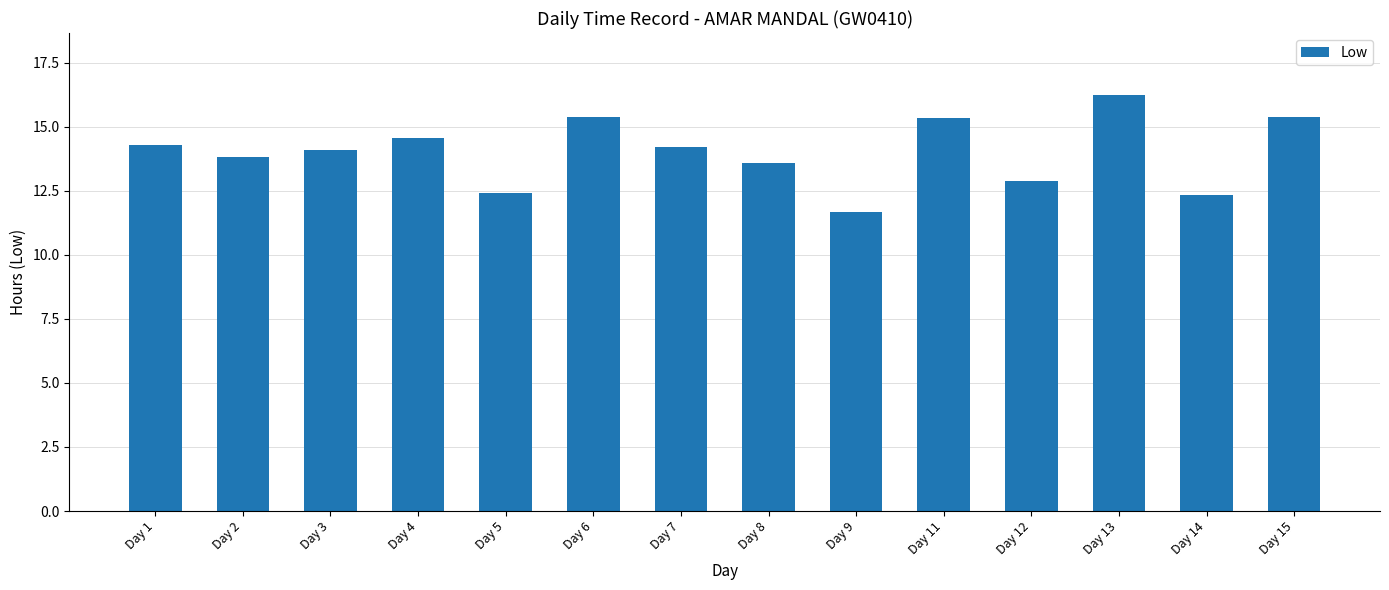

Which label corresponds to the smallest value in the chart?

Day 9